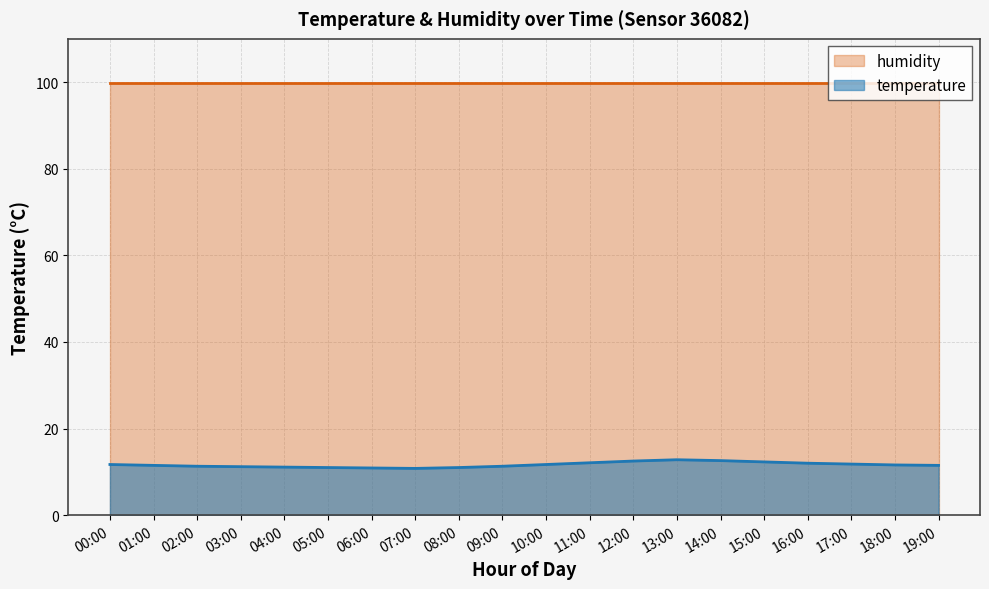

How many interior local peaks (higher than both neighbors) does the data have?

1